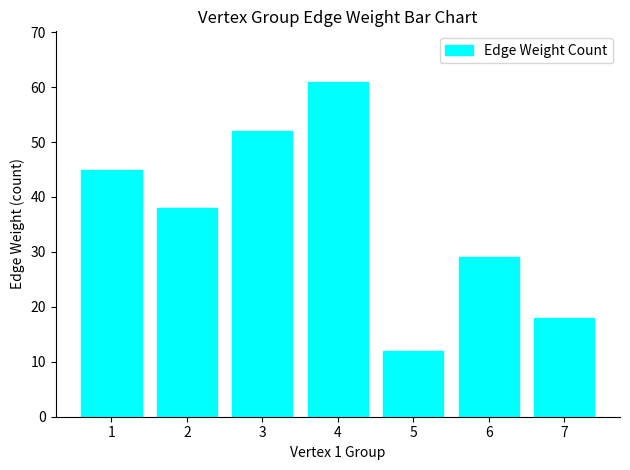

What is the difference between the maximum and second lowest values?

43